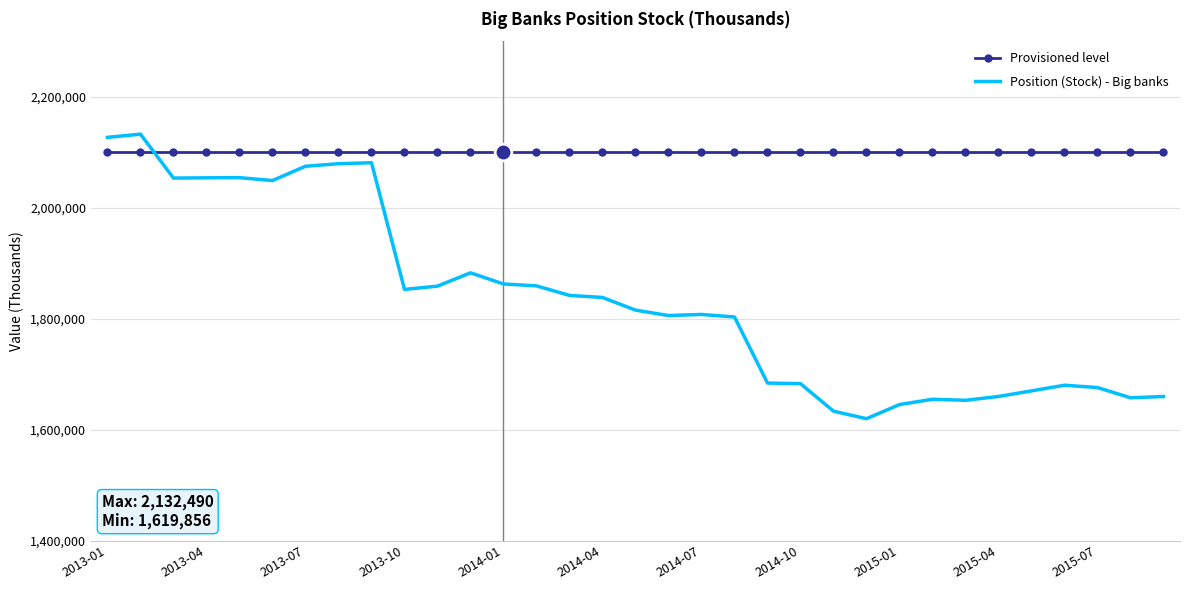

Which series has the largest range (max minus min)?

Position (Stock) - Big banks